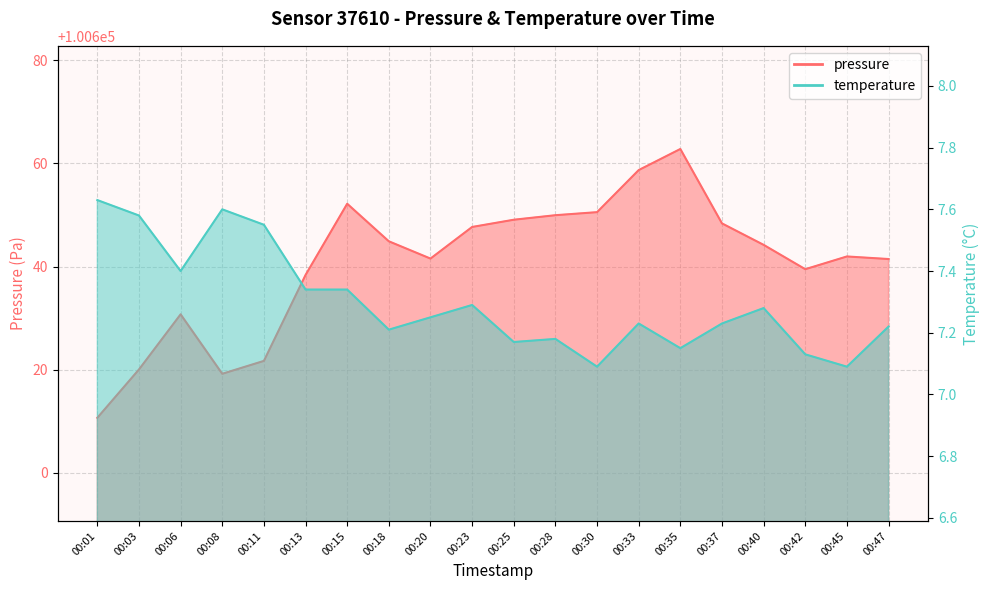

The value of pressure at 00:03 is 100620.1. True or false?

True